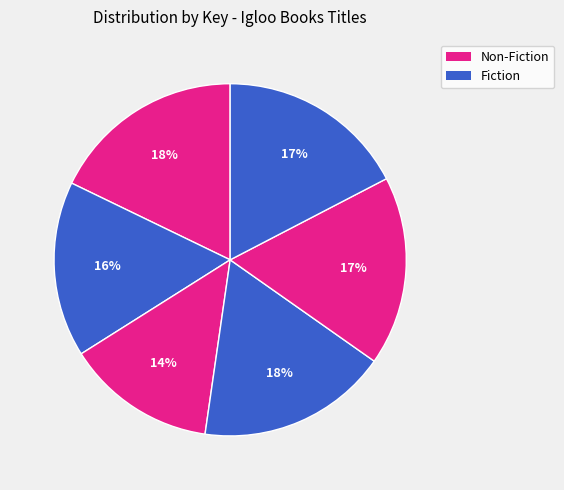

How many segments does this pie chart have?

6